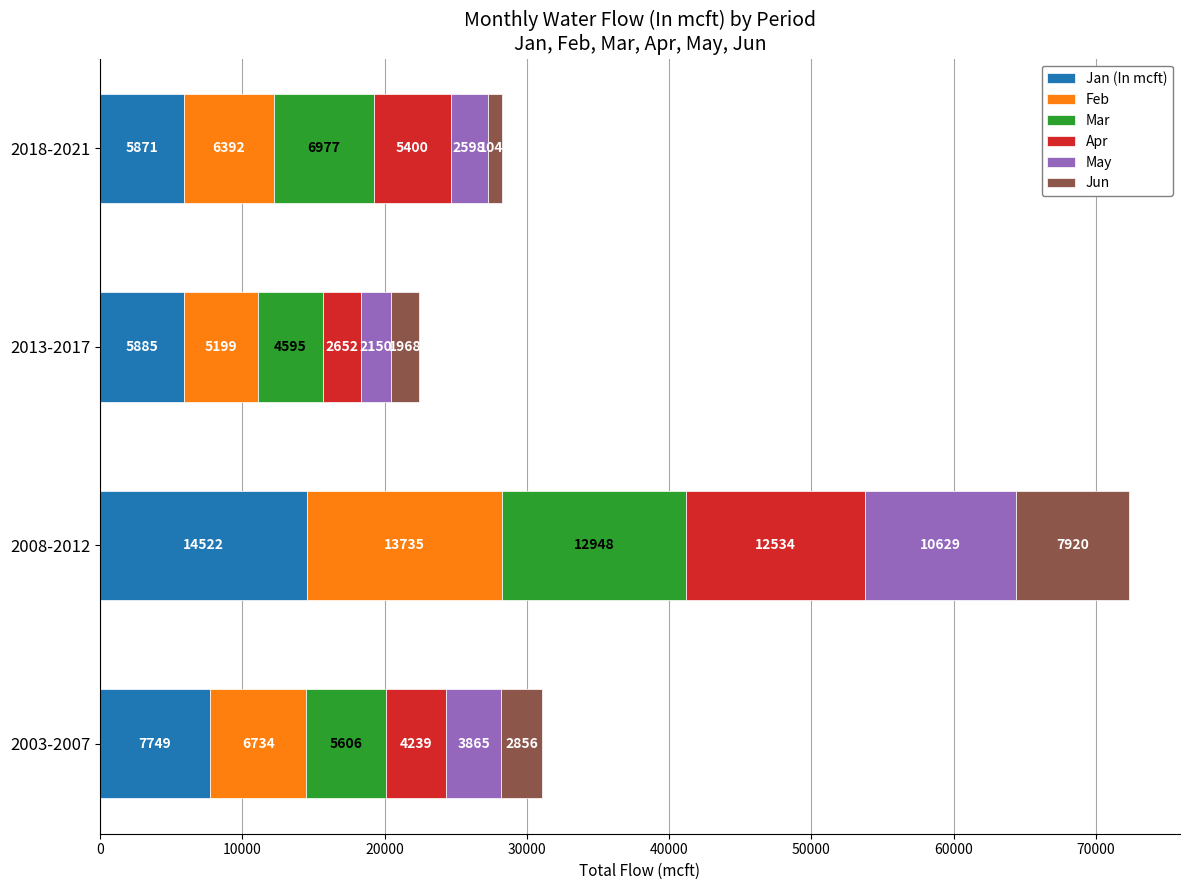

What is the difference between the Jan (In mcft) values at 2008-2012 and 2018-2021?

8651